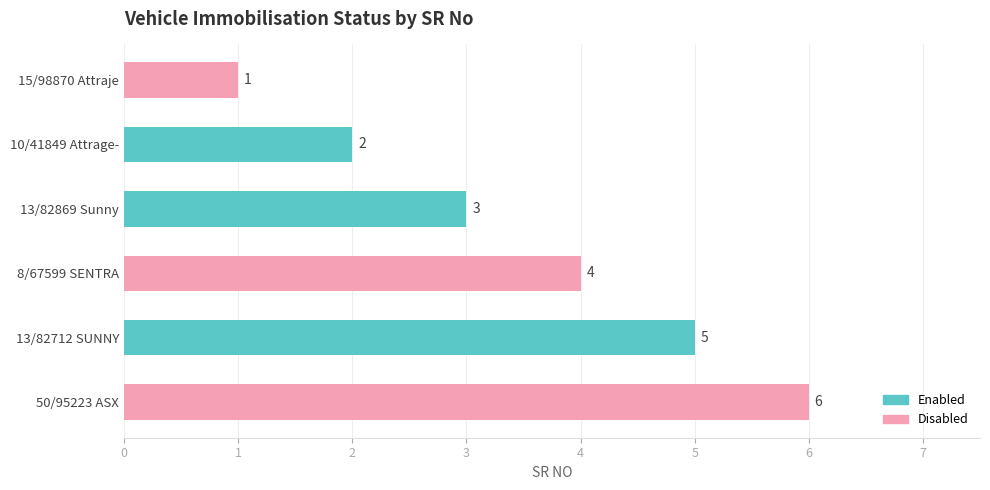

Count the values in the range 2 to 5.

4